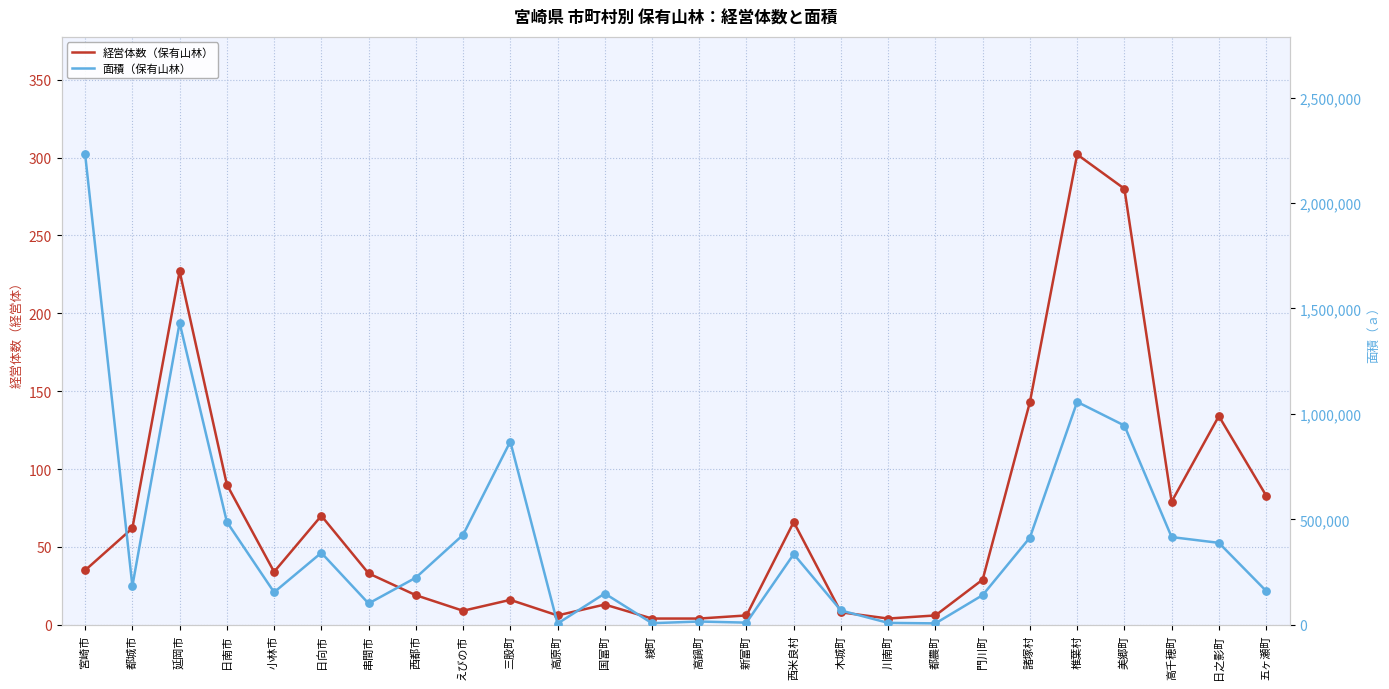

What is the total value across all series at 日南市?

487797